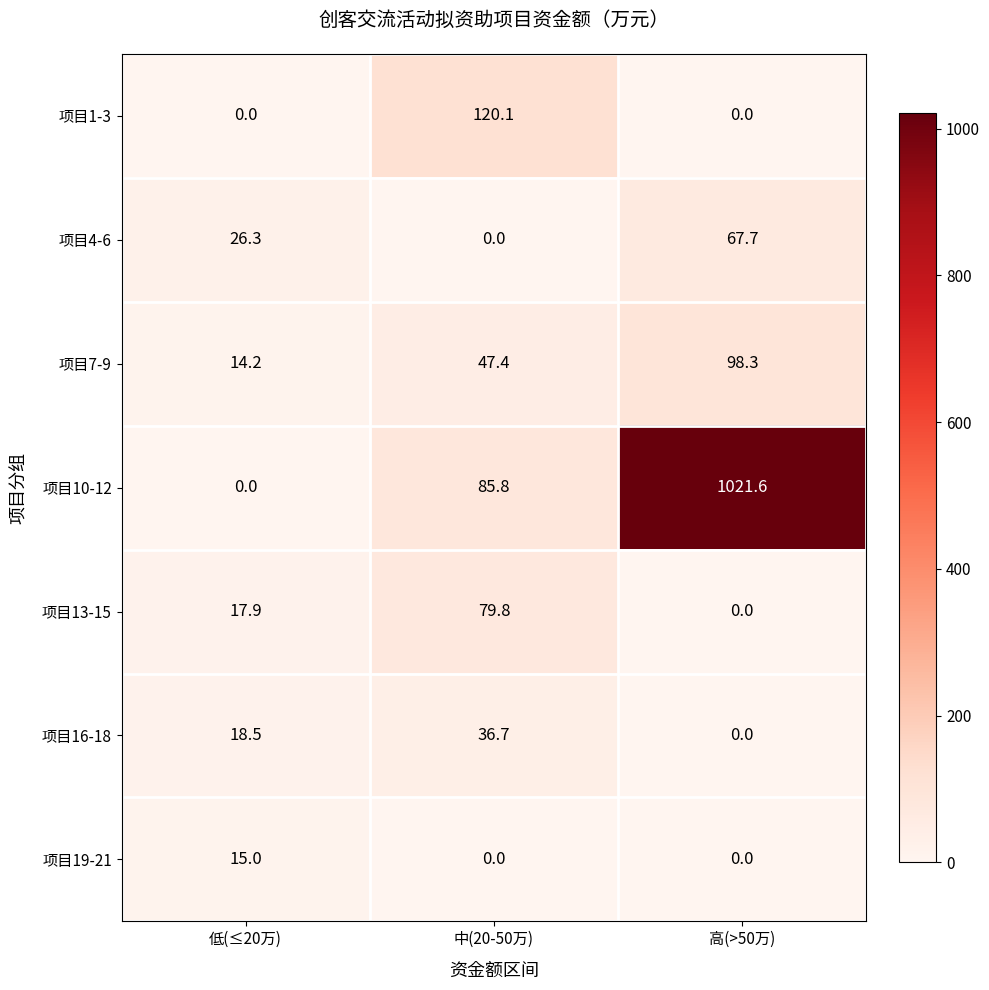

Which series has the largest range (max minus min)?

项目10-12